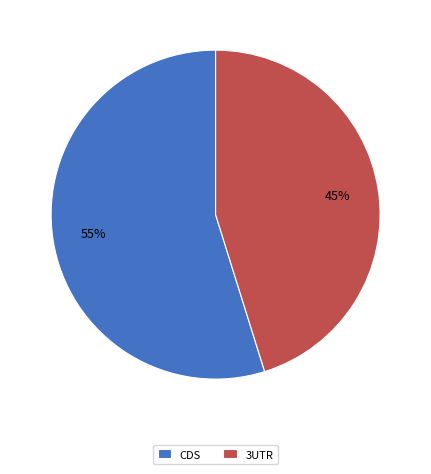

What is the ratio of the value at 3UTR to the value at CDS?

0.8